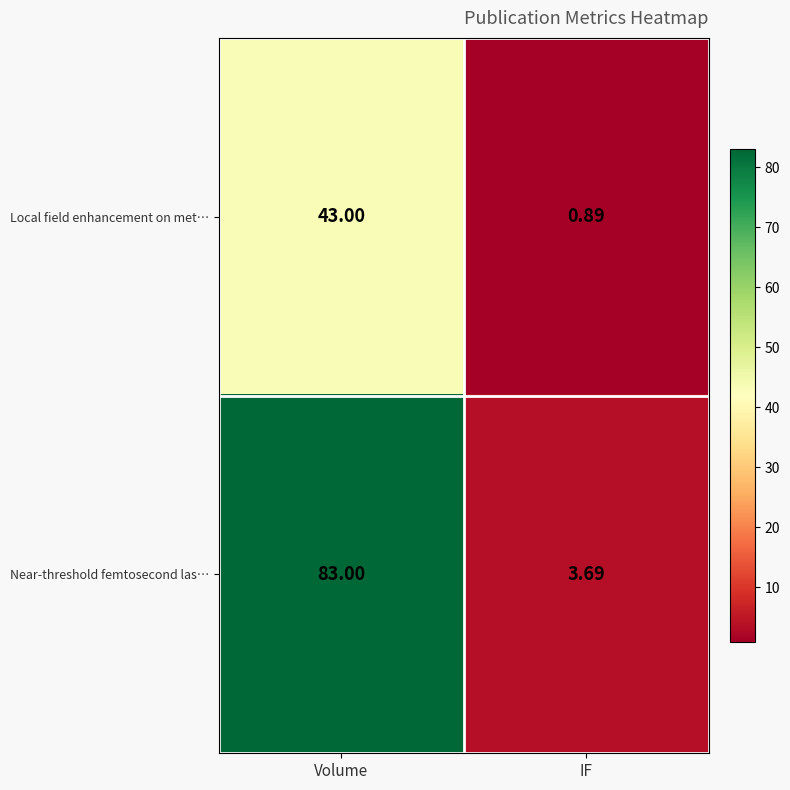

What is the total value across all series at Volume?

126.0